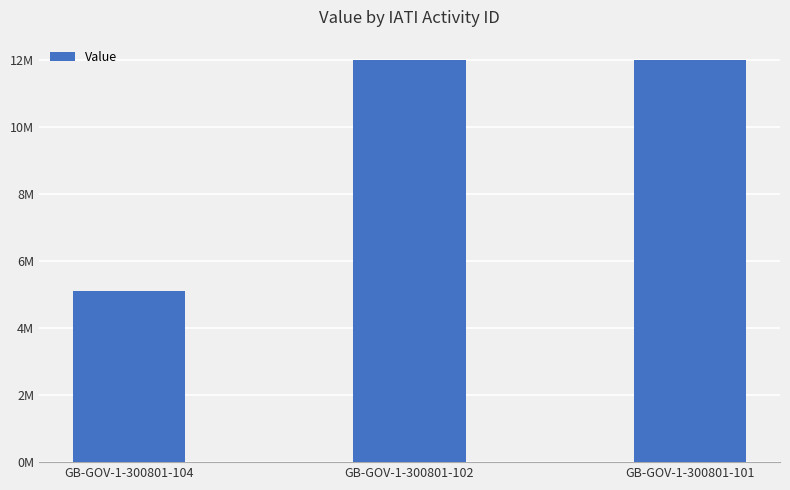

How many values are between 5096850 and 12000000?

3